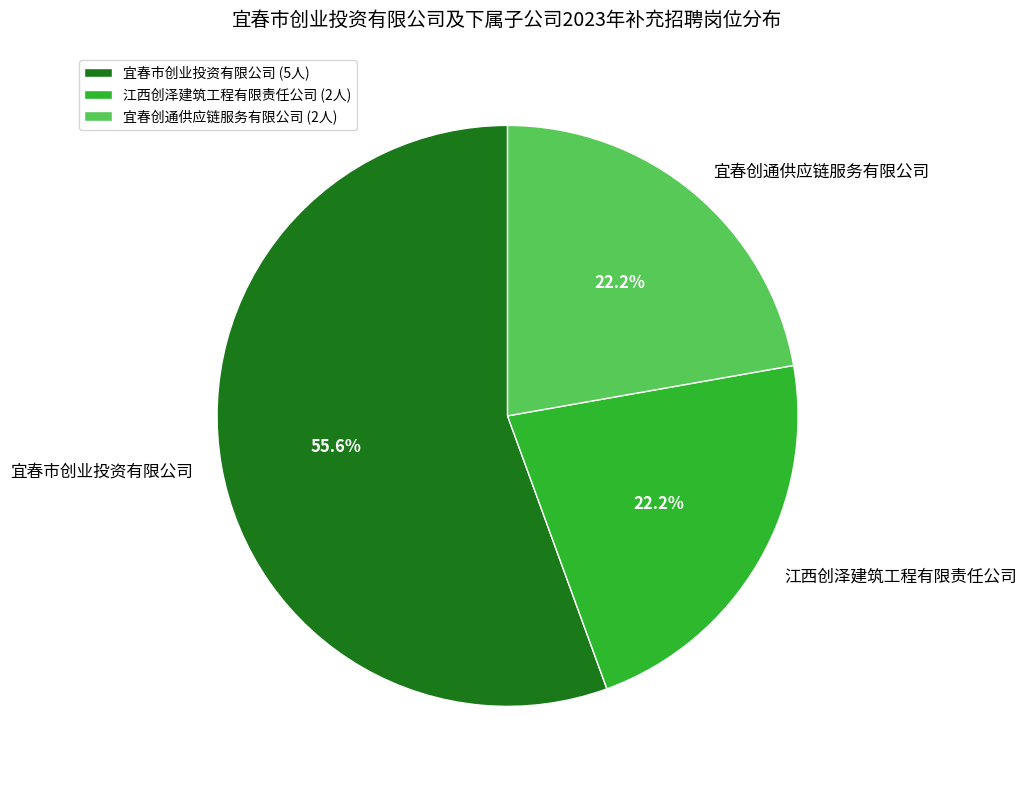

Which has a higher value, 江西创泽建筑工程有限责任公司 or 宜春市创业投资有限公司?

宜春市创业投资有限公司